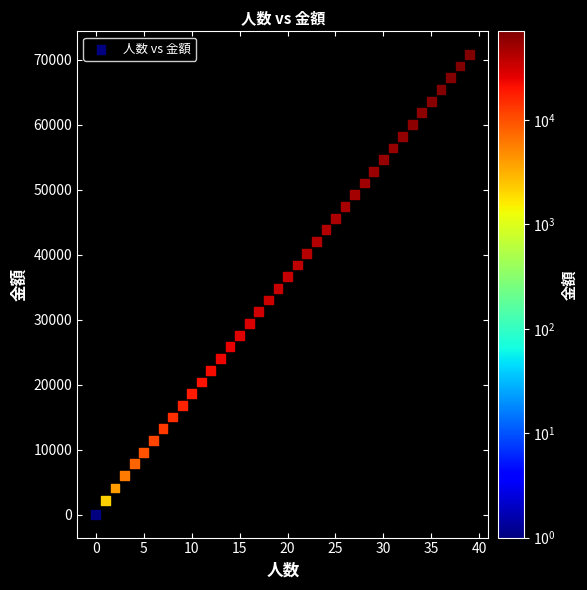

What is the range of Y values (max minus min)?

70800